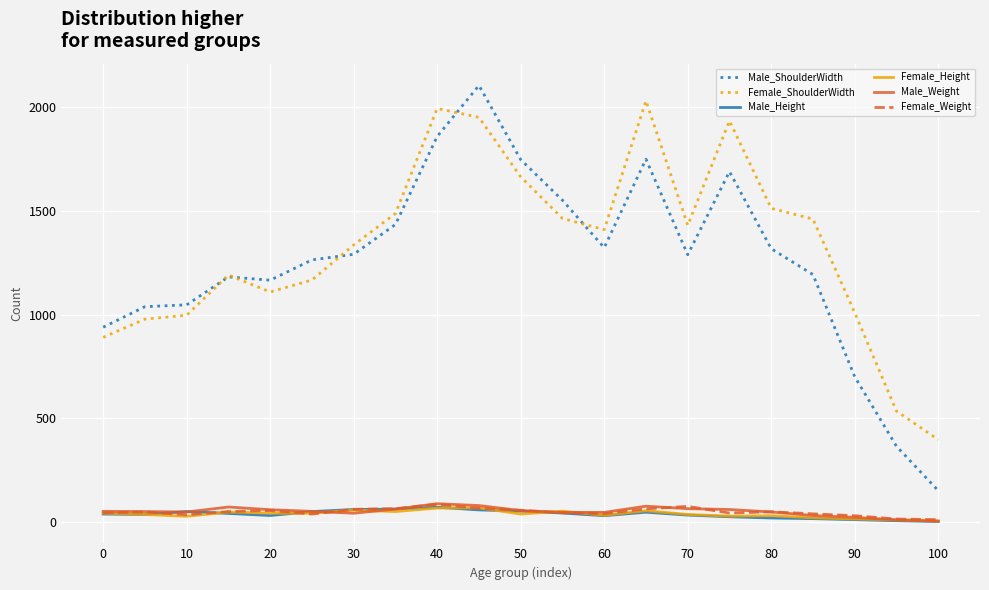

What is the greatest value displayed?

2106